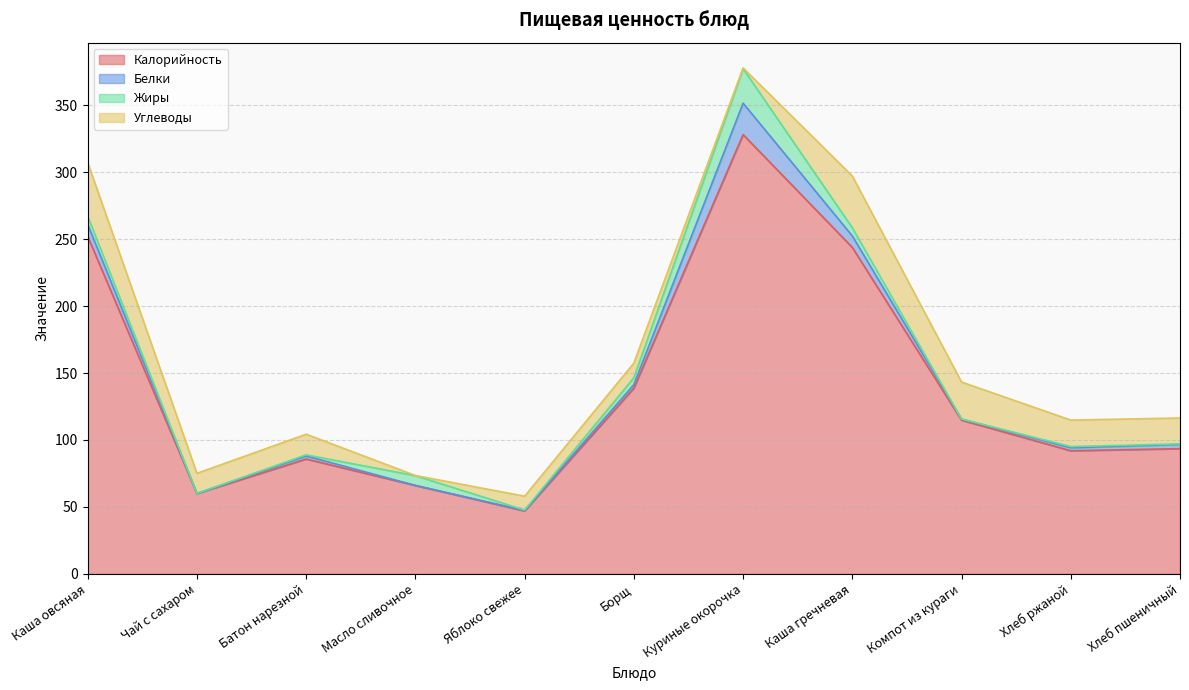

At which category does the chart reach its peak across all series?

Куриные окорочка